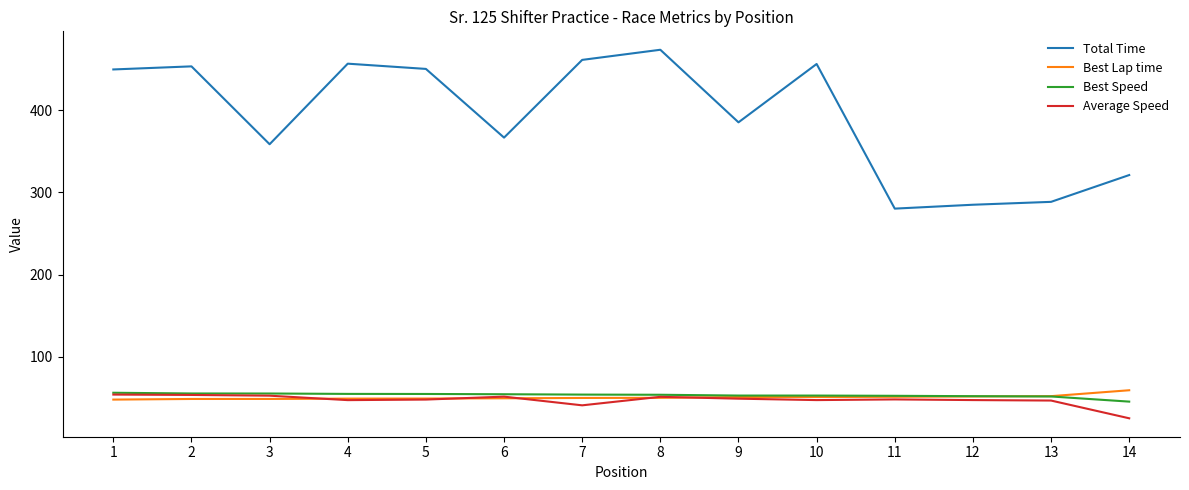

True or false: Total Time has a value of 321.0 at 14.

True